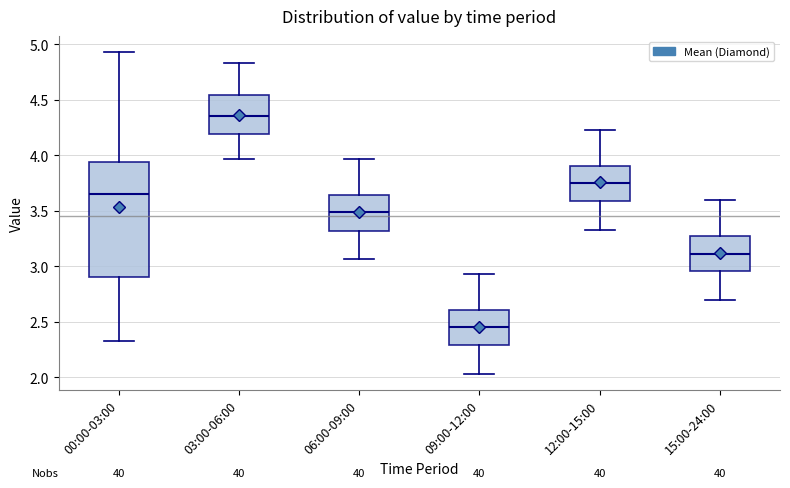

Reading left to right, read every box against the y-axis: the position of its median line, the range the box covers, and the ends of its whiskers. The values are not printed on the chart, so give them approximately, as read against the axis.

00:00-03:00: median 3.65, box 2.90 to 3.95, whiskers 2.35 to 4.95
03:00-06:00: median 4.35, box 4.20 to 4.55, whiskers 3.95 to 4.85
06:00-09:00: median 3.50, box 3.30 to 3.65, whiskers 3.05 to 3.95
09:00-12:00: median 2.45, box 2.30 to 2.60, whiskers 2.05 to 2.95
12:00-15:00: median 3.75, box 3.60 to 3.90, whiskers 3.35 to 4.25
15:00-24:00: median 3.10, box 2.95 to 3.30, whiskers 2.70 to 3.60